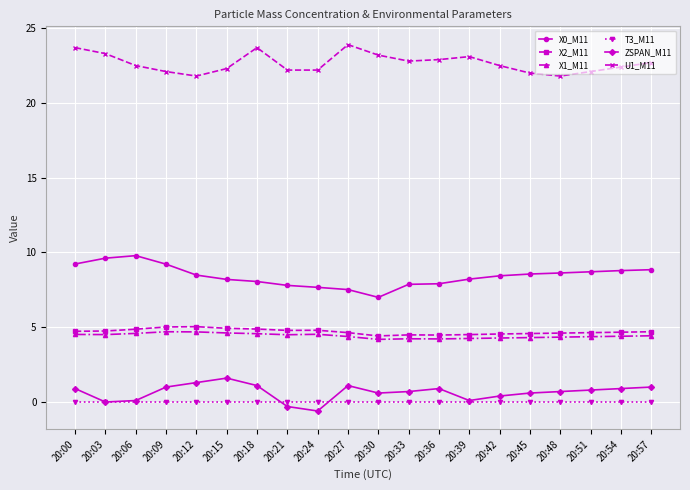

How many X1_M11 values are between 4 and 5?

20